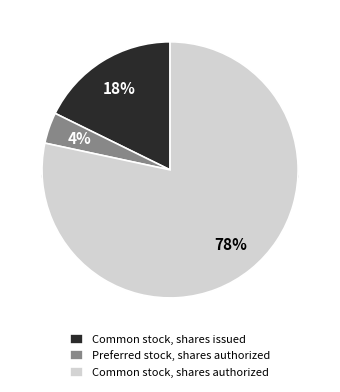

Rank the categories by value from highest to lowest.

Common stock, shares authorized, Common stock, shares issued, Preferred stock, shares authorized